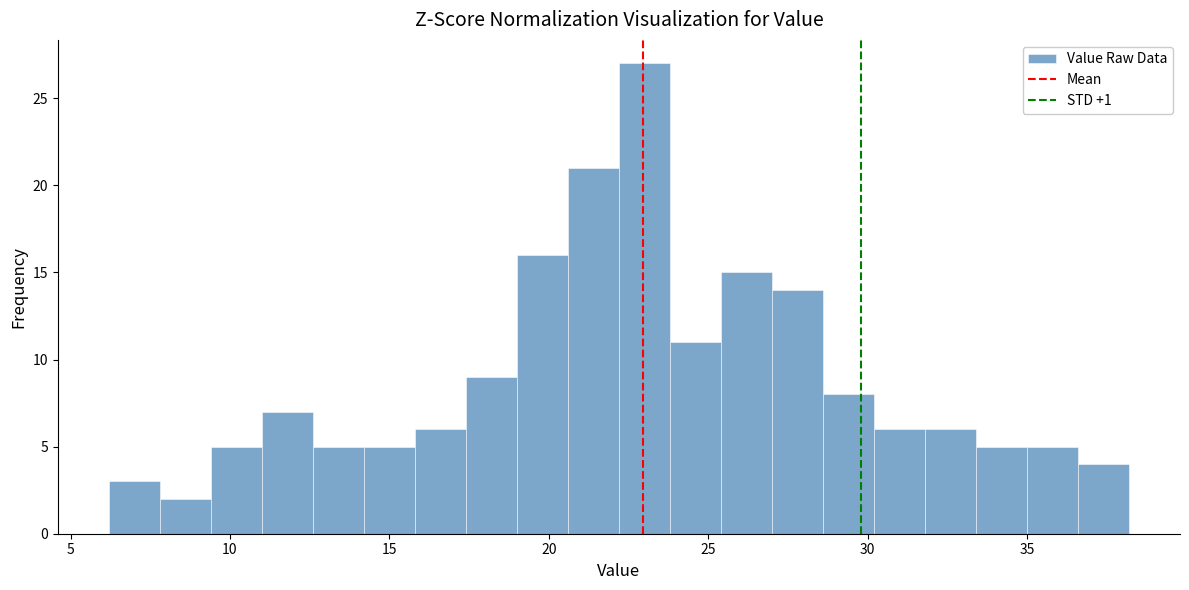

Read against the x-axis, roughly where is the centre of the tallest bar?

23.0